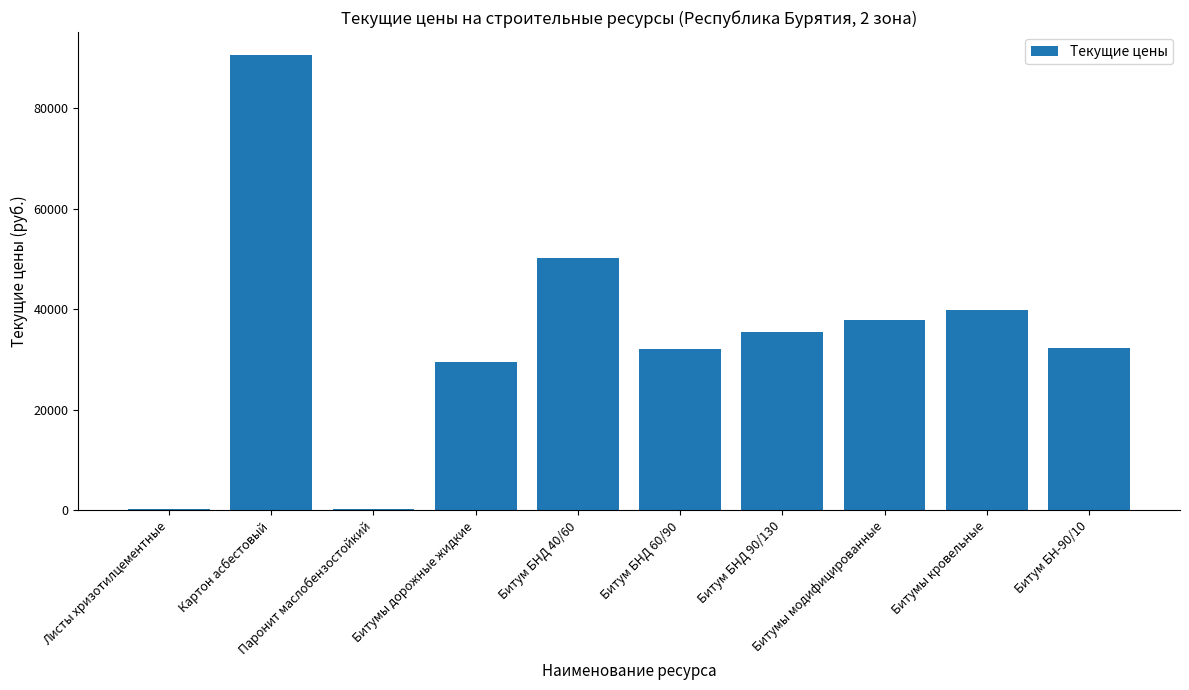

What is the minimum value shown in the chart?

323.1